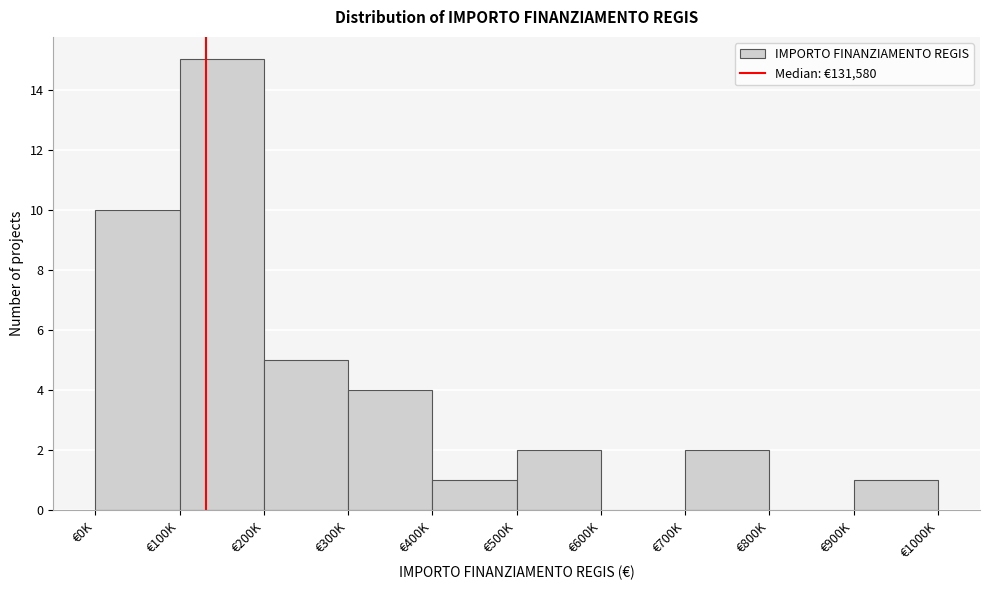

Reading right to left, what are all the values shown in this chart?

€900K=1	€800K=0	€700K=2	€600K=0	€500K=2	€400K=1	€300K=4	€200K=5	€100K=15	€0K=10